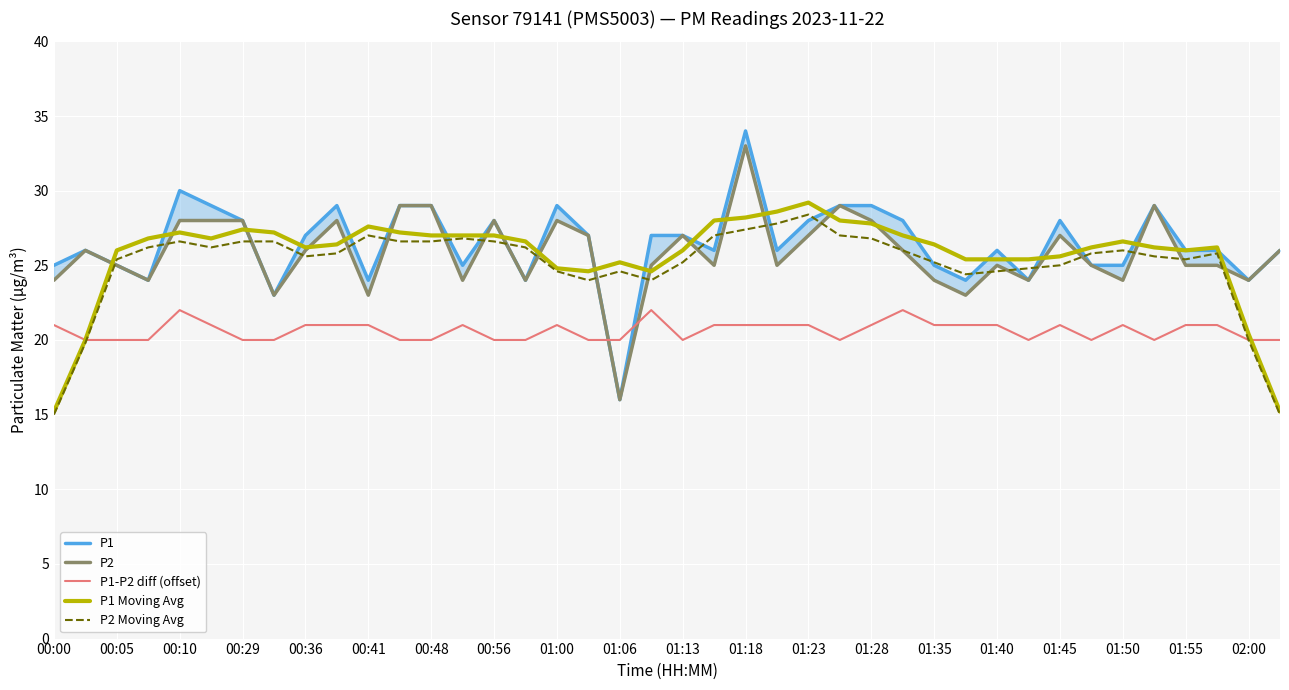

What is the difference between the maximum and minimum values in the P1 Moving Avg series?

14.0